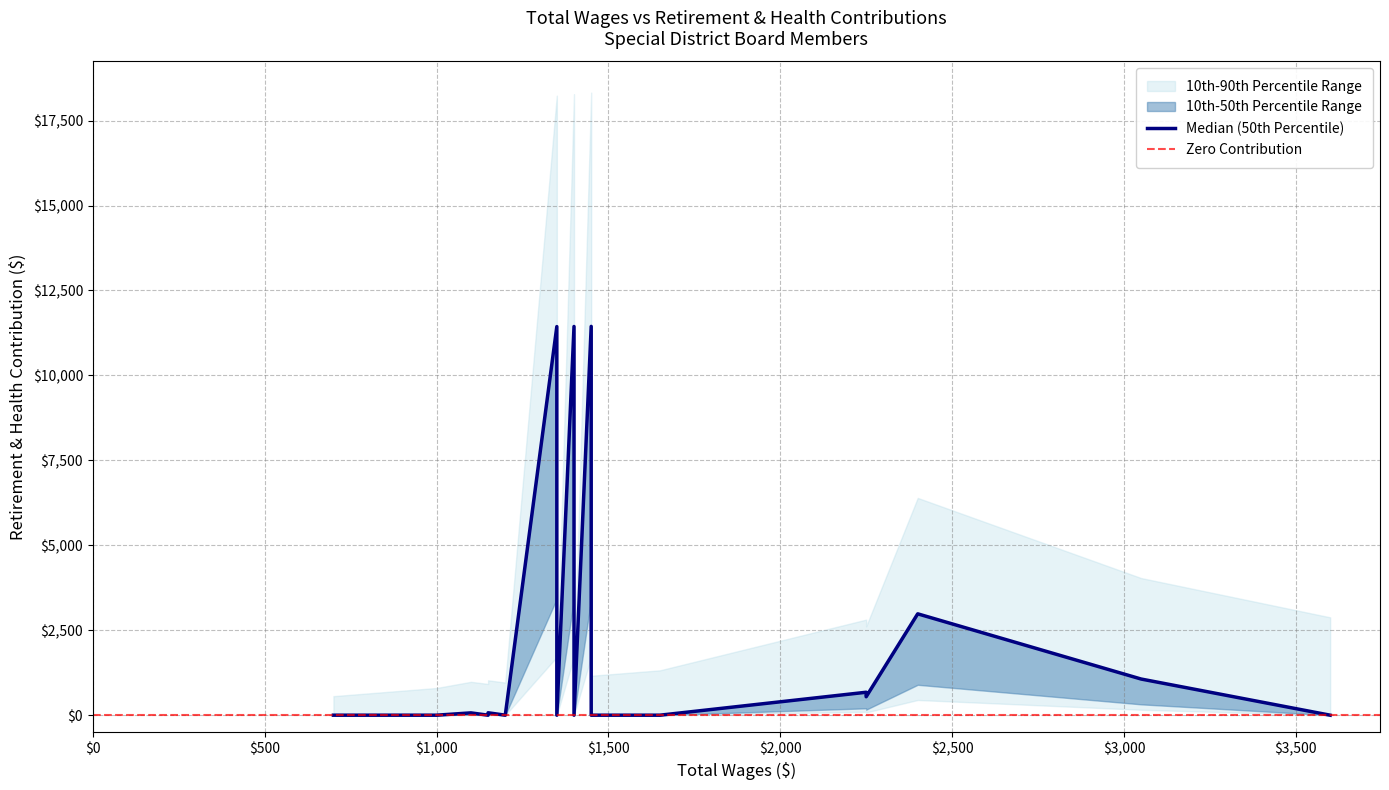

True or false: retirement has more than 1 interior local peaks.

True